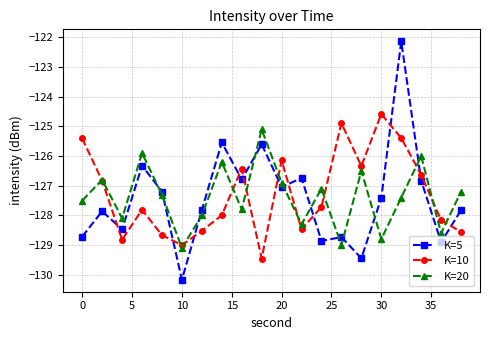

How many values in the K=10 series exceed -127?

9